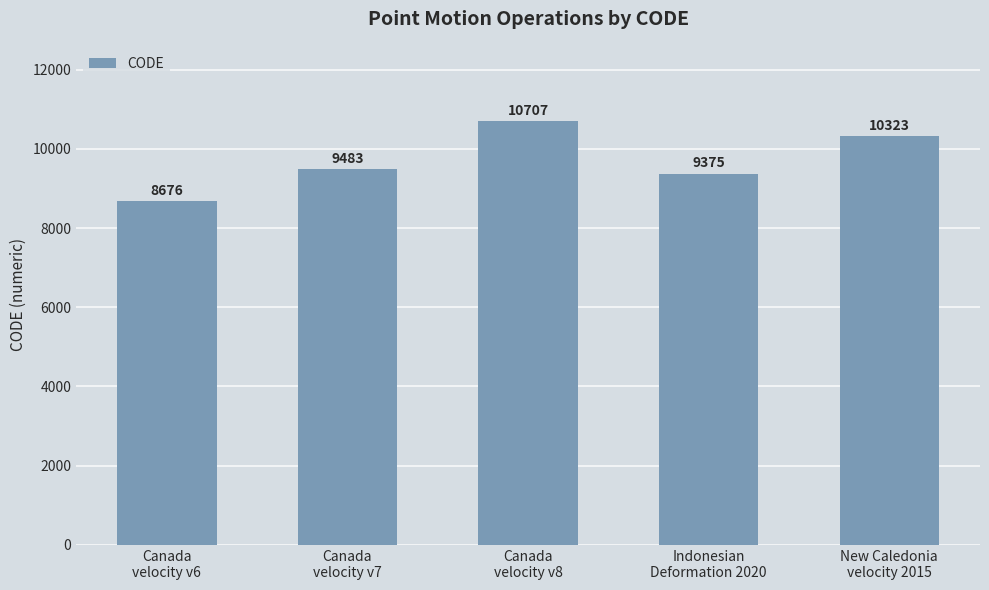

Reading left to right, what are all the values shown in this chart?

8676	9483	10707	9375	10323